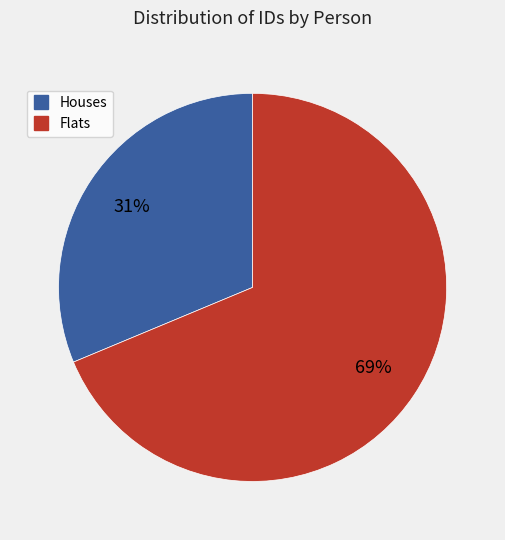

Is there a majority slice in this chart?

Yes